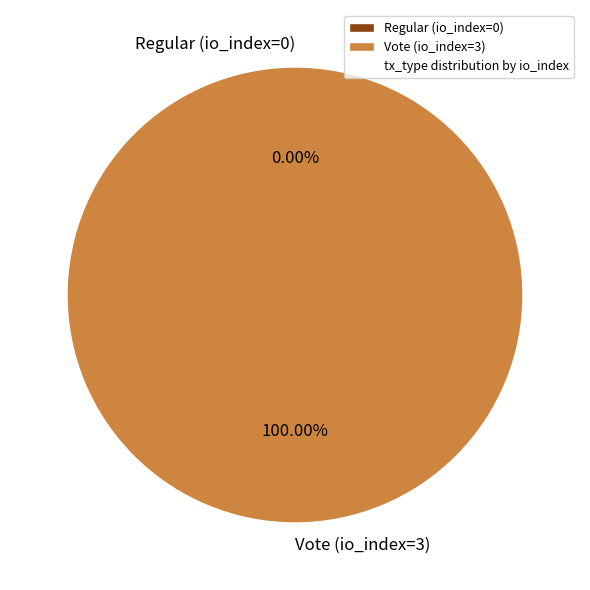

What is the largest slice in the pie chart?

Vote (io_index=3)